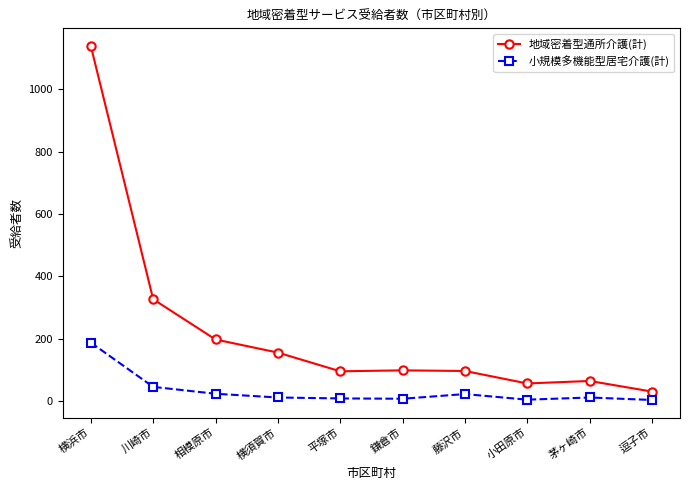

Which series has the largest range (max minus min)?

地域密着型通所介護(計)